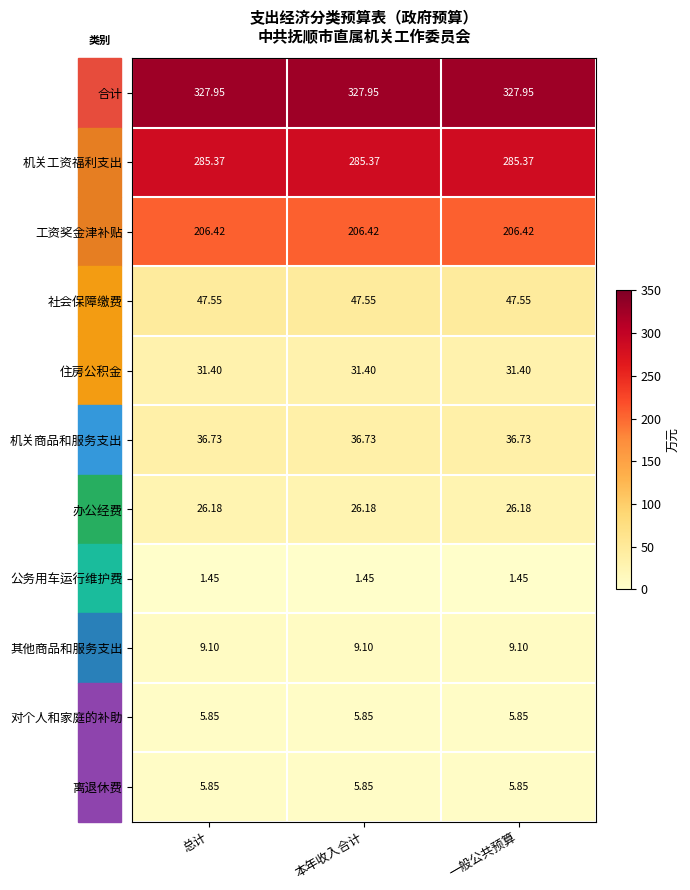

Which series has the largest total across all categories?

合计